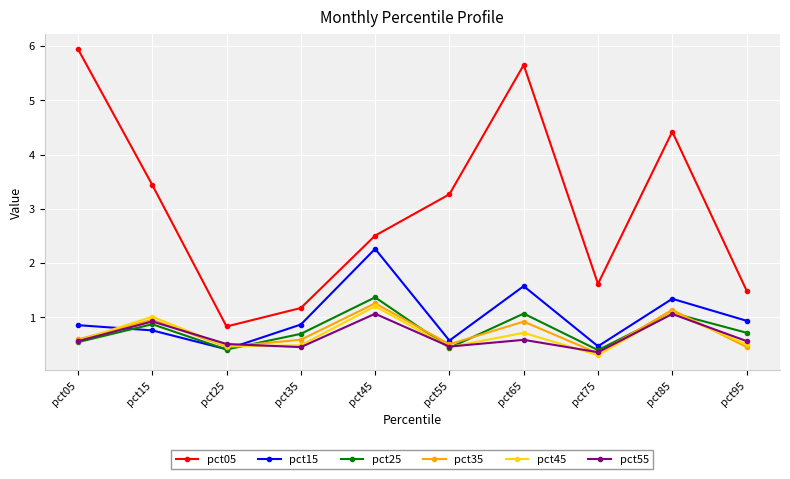

At which category is the sum across all series the highest?

pct65